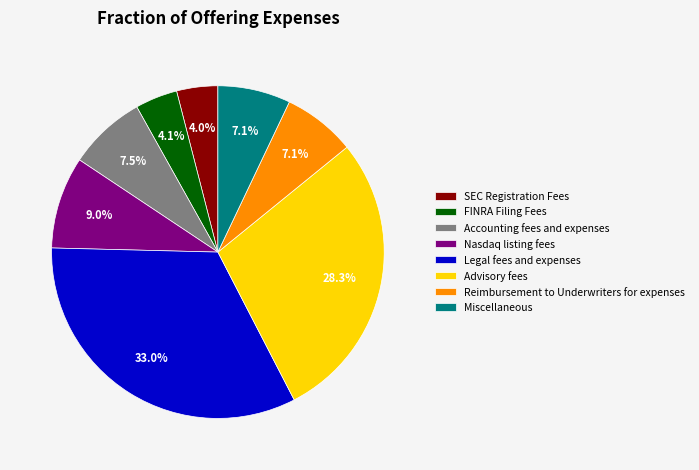

Between SEC Registration Fees and Nasdaq listing fees, which is larger?

Nasdaq listing fees